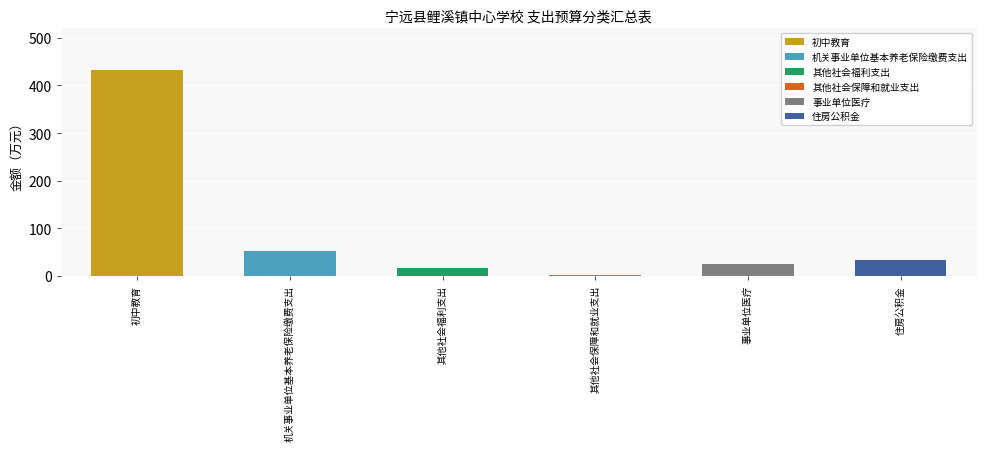

What is the average value?

93.8